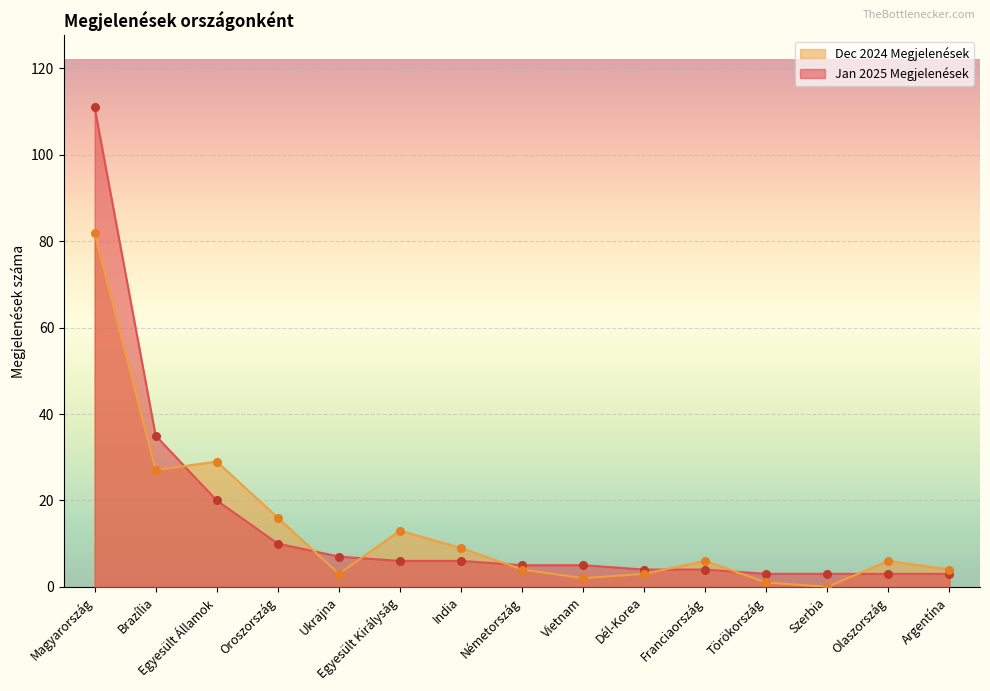

What are all the series names shown in the legend?

Dec 2024 Megjelenések, Jan 2025 Megjelenések